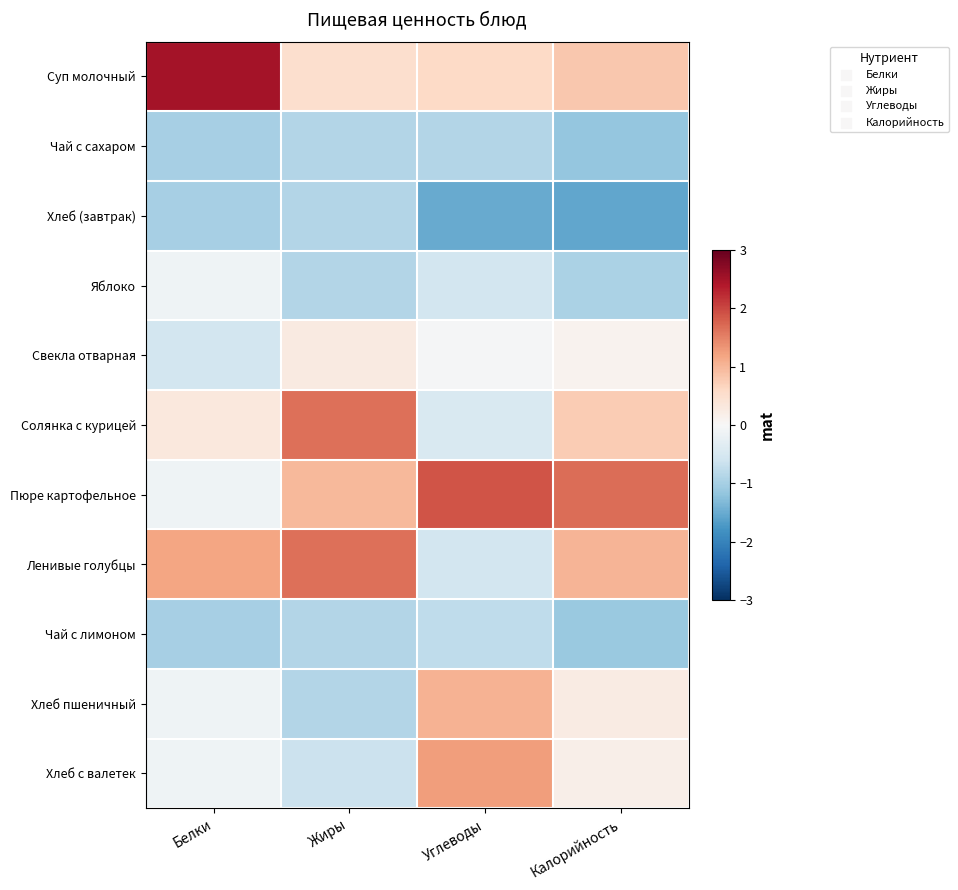

Reading left to right, list all the values displayed in this chart.

Суп молочный: Белки=2.5	Жиры=0.5	Углеводы=0.6	Калорийность=0.8
Чай с сахаром: Белки=-1.0	Жиры=-0.9	Углеводы=-0.9	Калорийность=-1.2
Хлеб (завтрак): Белки=-1.0	Жиры=-0.9	Углеводы=-1.5	Калорийность=-1.6
Яблоко: Белки=-0.1	Жиры=-0.9	Углеводы=-0.6	Калорийность=-0.9
Свекла отварная: Белки=-0.6	Жиры=0.3	Углеводы=-0.0	Калорийность=0.1
Солянка с курицей: Белки=0.3	Жиры=1.7	Углеводы=-0.5	Калорийность=0.8
Пюре картофельное: Белки=-0.1	Жиры=1.0	Углеводы=1.9	Калорийность=1.7
Ленивые голубцы: Белки=1.2	Жиры=1.7	Углеводы=-0.6	Калорийность=1.0
Чай с лимоном: Белки=-1.0	Жиры=-0.9	Углеводы=-0.8	Калорийность=-1.1
Хлеб пшеничный: Белки=-0.1	Жиры=-0.9	Углеводы=1.0	Калорийность=0.2
Хлеб с валетек: Белки=-0.1	Жиры=-0.6	Углеводы=1.2	Калорийность=0.2